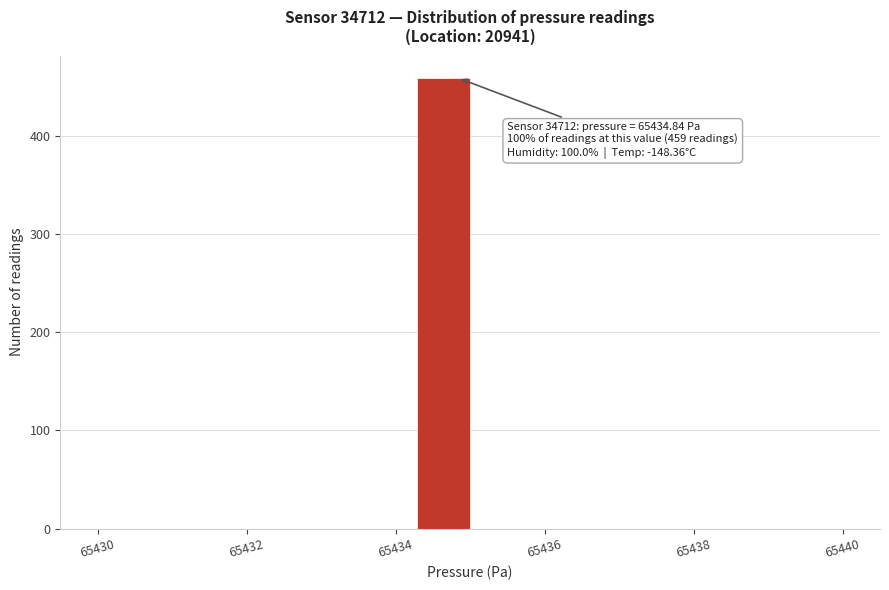

Around what value on the x-axis is the tallest bar? Give the approximate position of its centre, as read against the axis.

65434.6